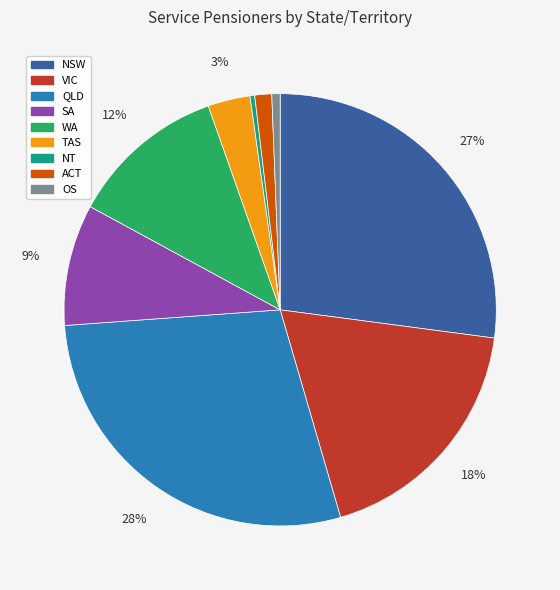

What is the ratio of the value at NSW to the value at NT?

76.8